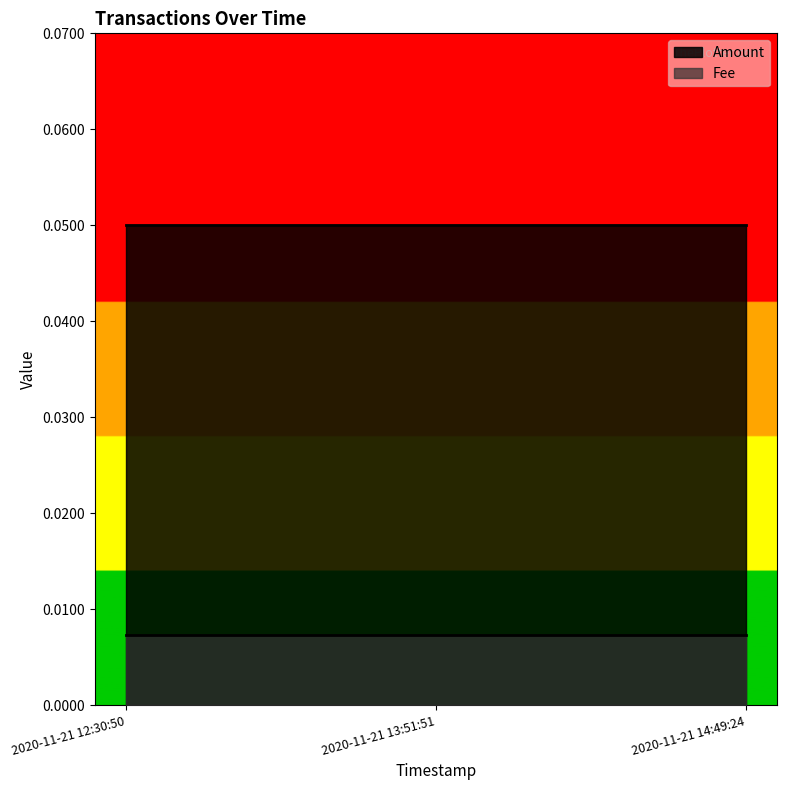

Which series has the widest spread of values?

Amount